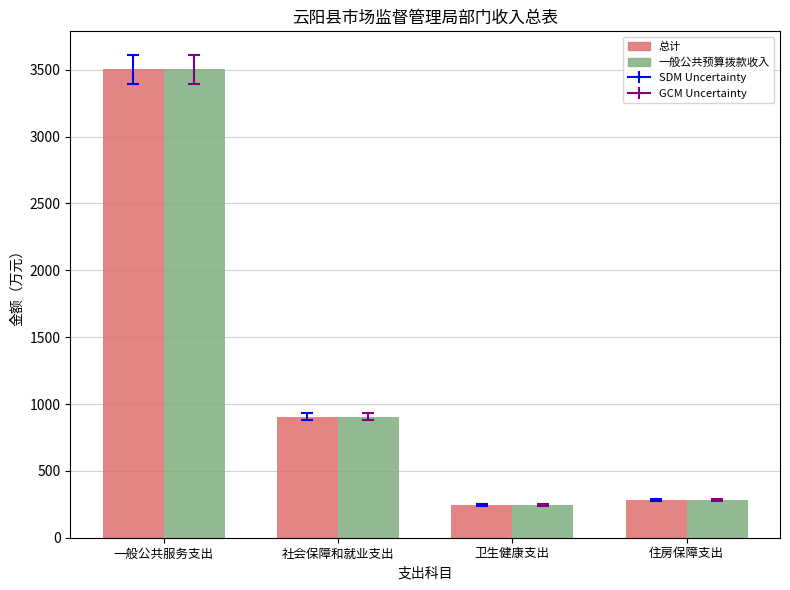

Read the 总计 value at 一般公共服务支出.

3501.5